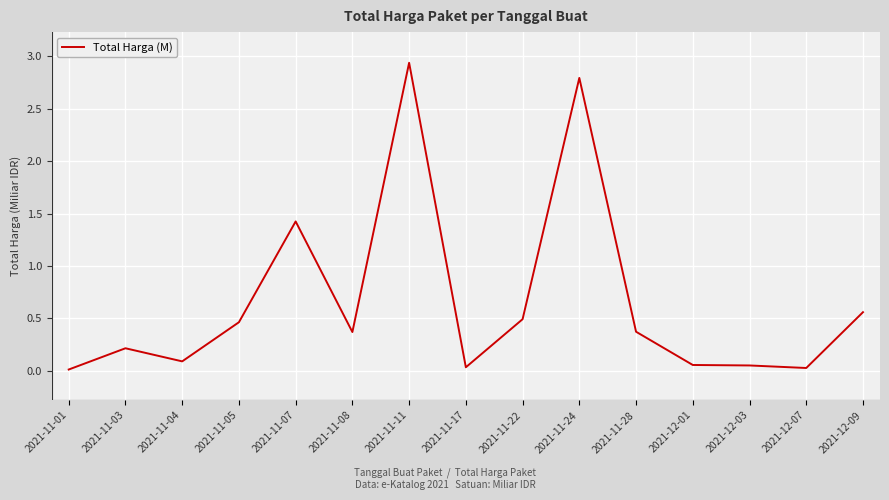

Which category has the highest value across all series?

2021-11-11